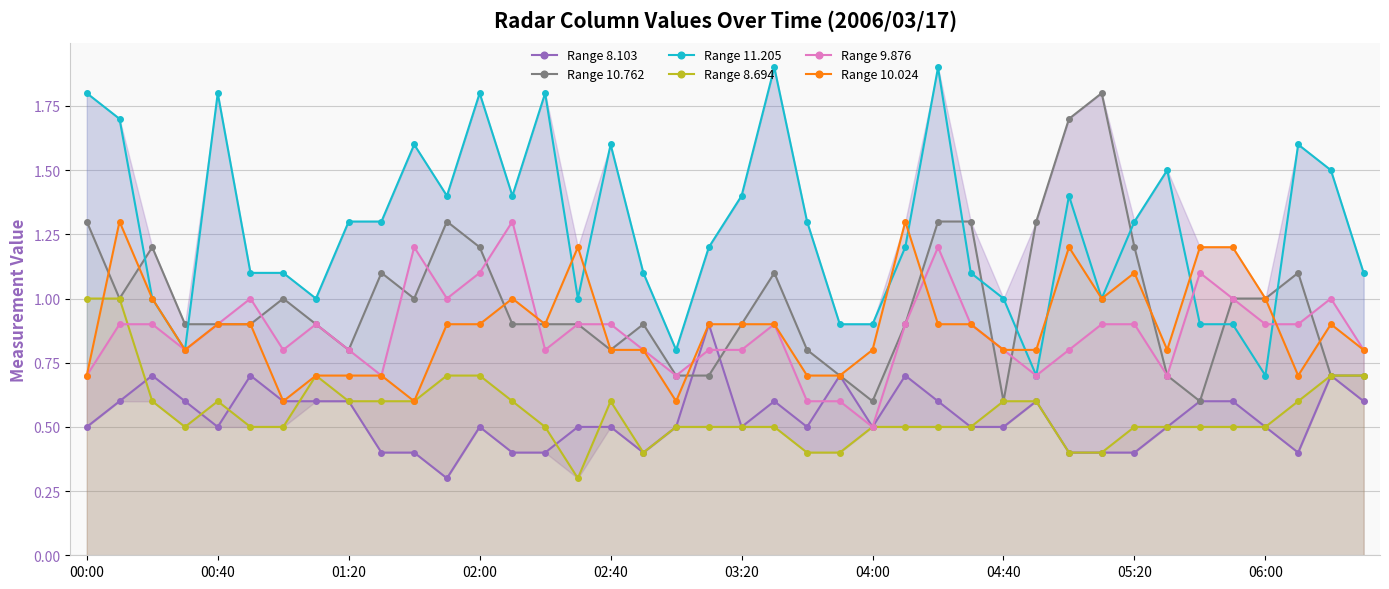

The value of Range 11.205 at 01:20 is 1.9. True or false?

False